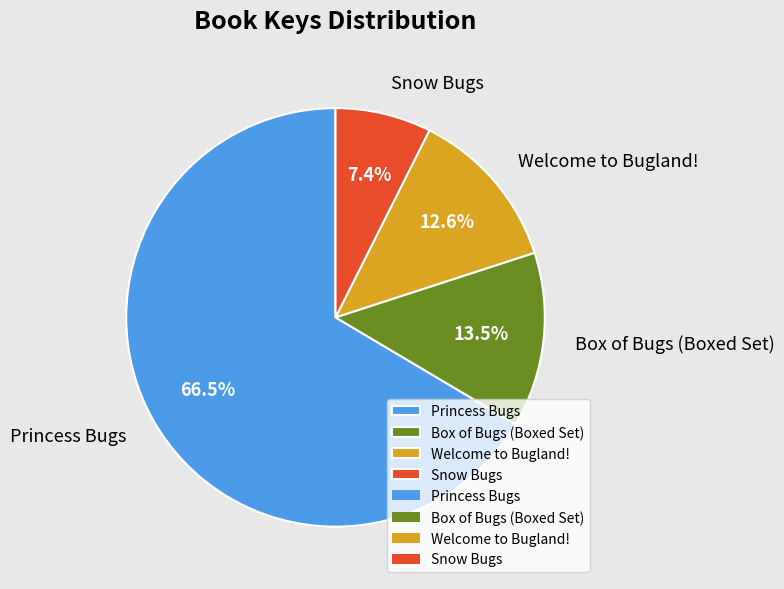

Is it true that Princess Bugs is 60% of the pie?

False